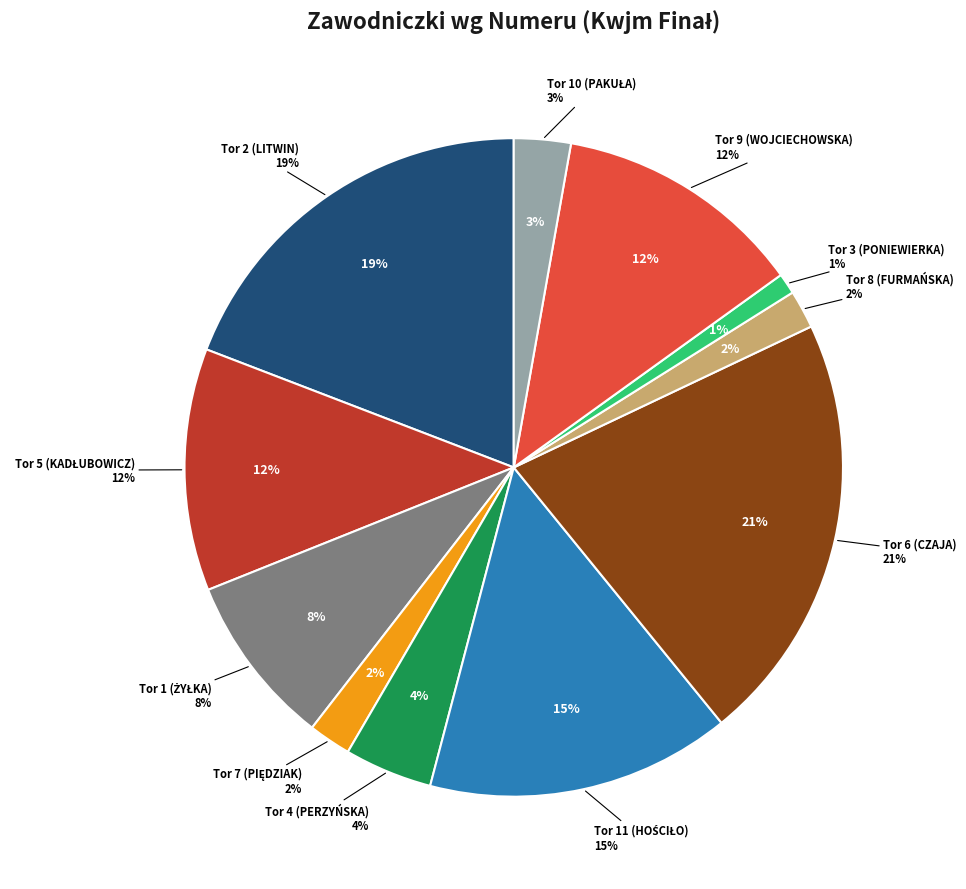

Is the sum of Tor 11 (HOŚCIŁO) and Tor 5 (KADŁUBOWICZ) greater than half?

No